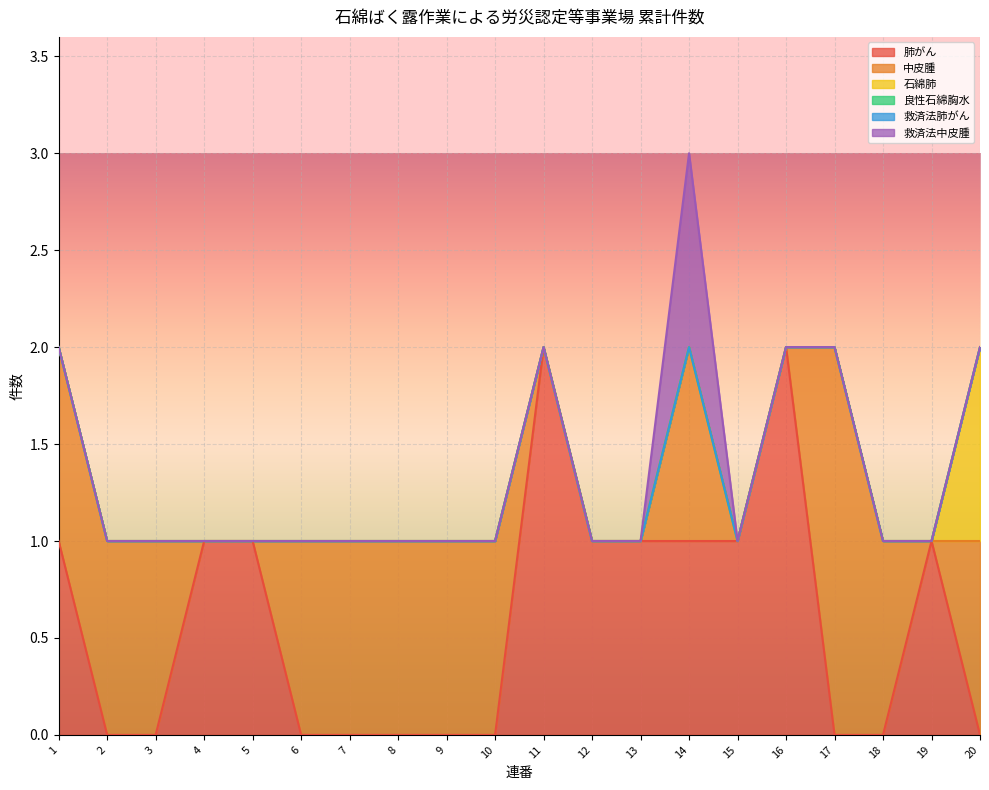

At which category does 救済法中皮腫 reach its first local peak?

14